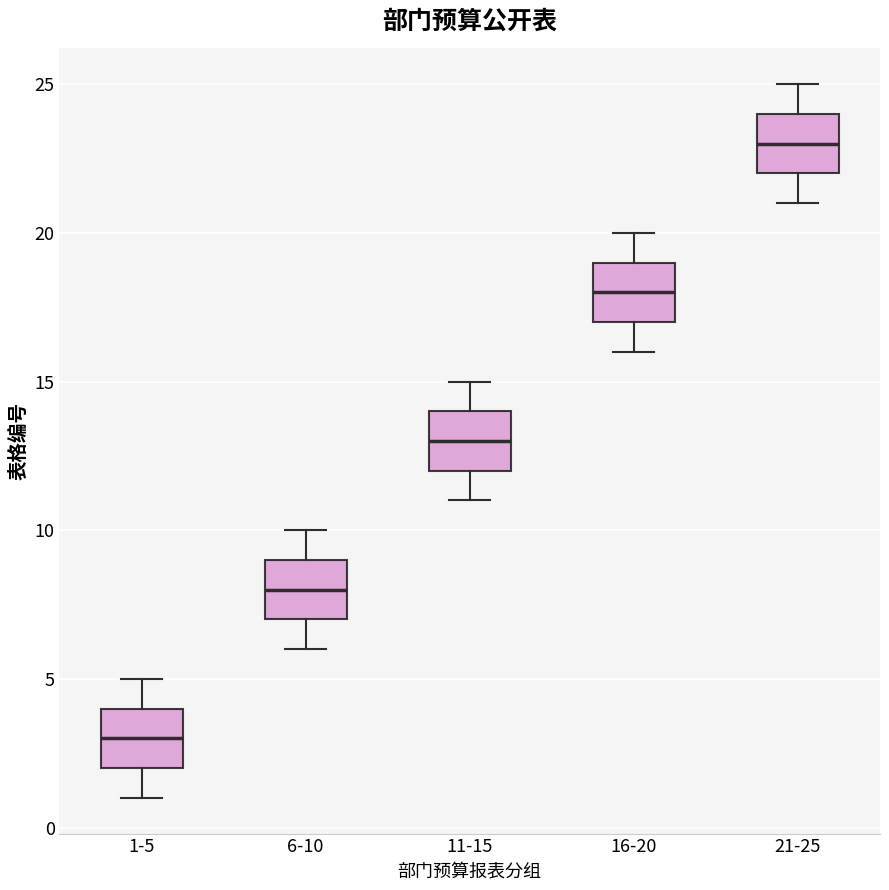

Where does the lower whisker of the box for 6-10 end on the y-axis? The values are not printed on the chart, so give them approximately, as read against the axis.

6